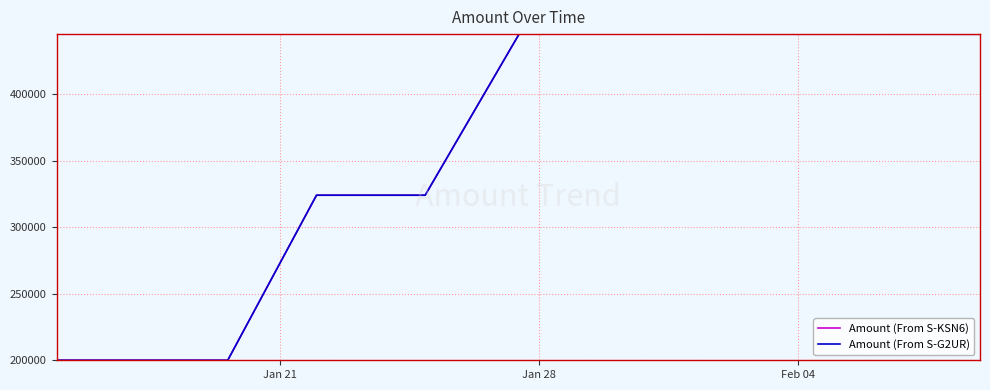

At how many categories does at least one series exceed 336088?

6